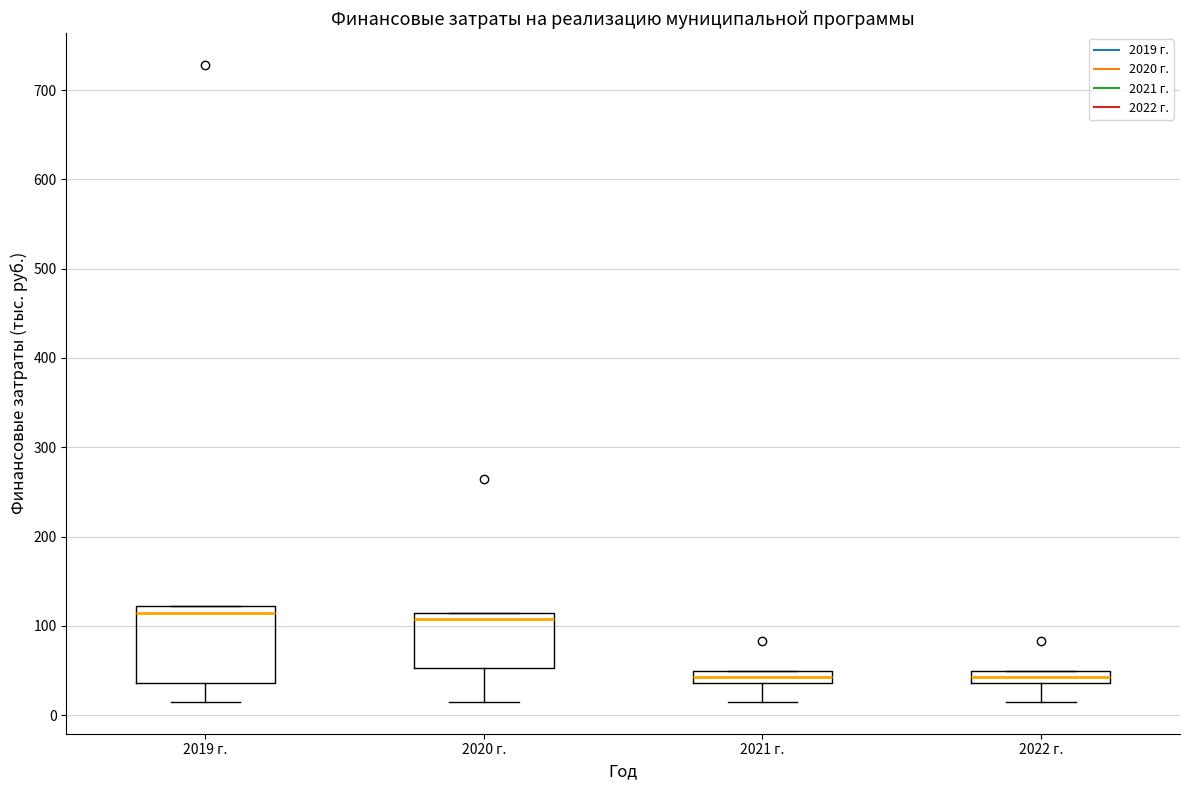

Where is the upper edge of the box for 2020 г. on the y-axis? The values are not printed on the chart, so give them approximately, as read against the axis.

110